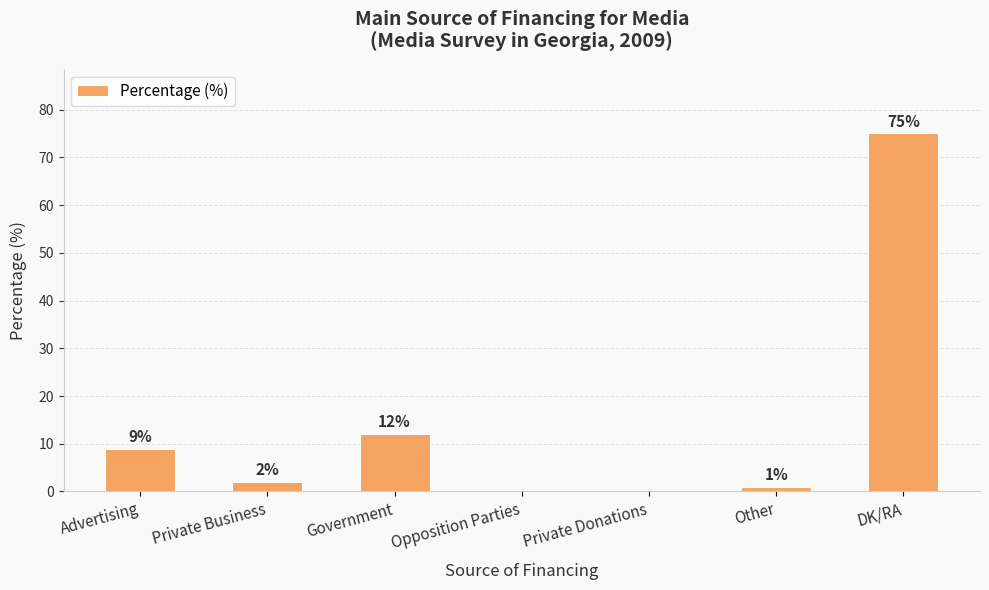

At which label does the data first exceed 2?

Advertising